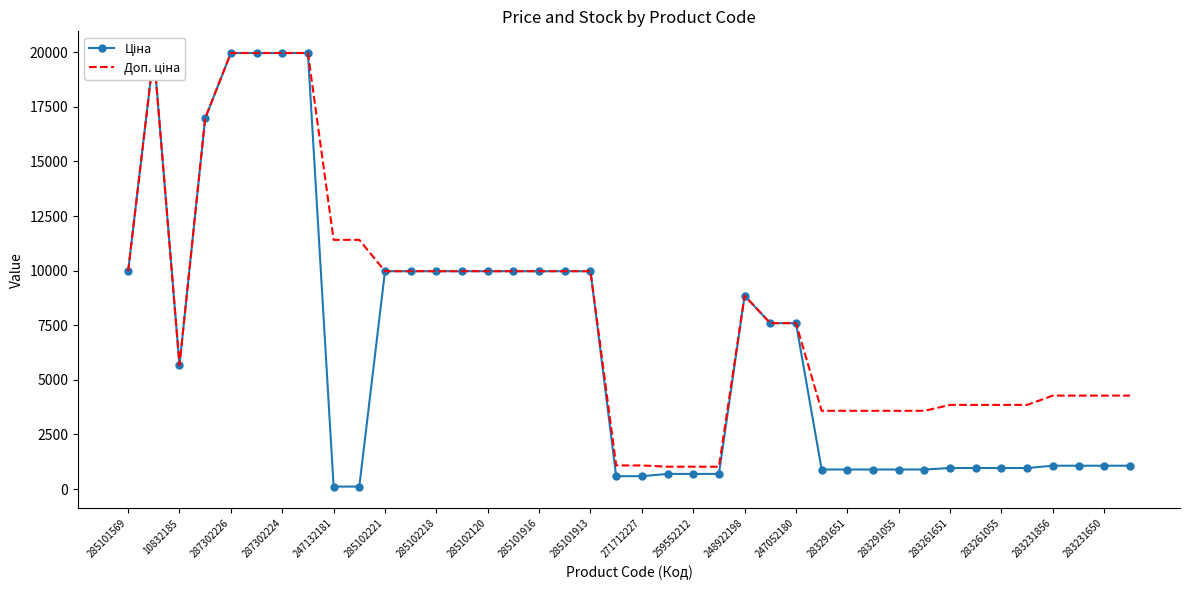

What is the label of the 14th point from the left?

247052180